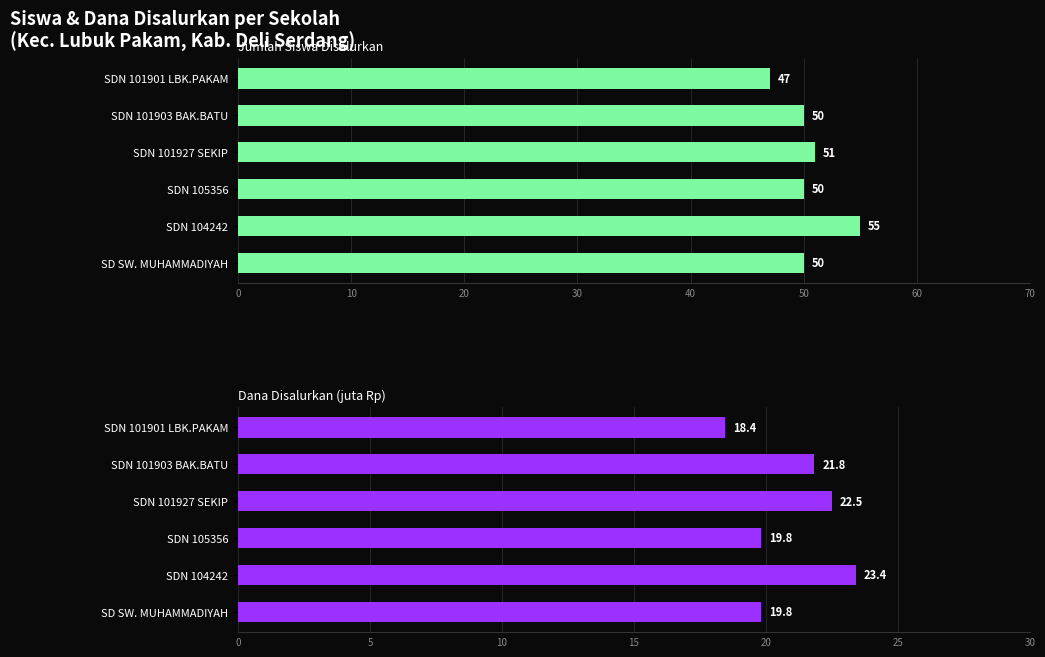

How many categories are shown in the chart?

6